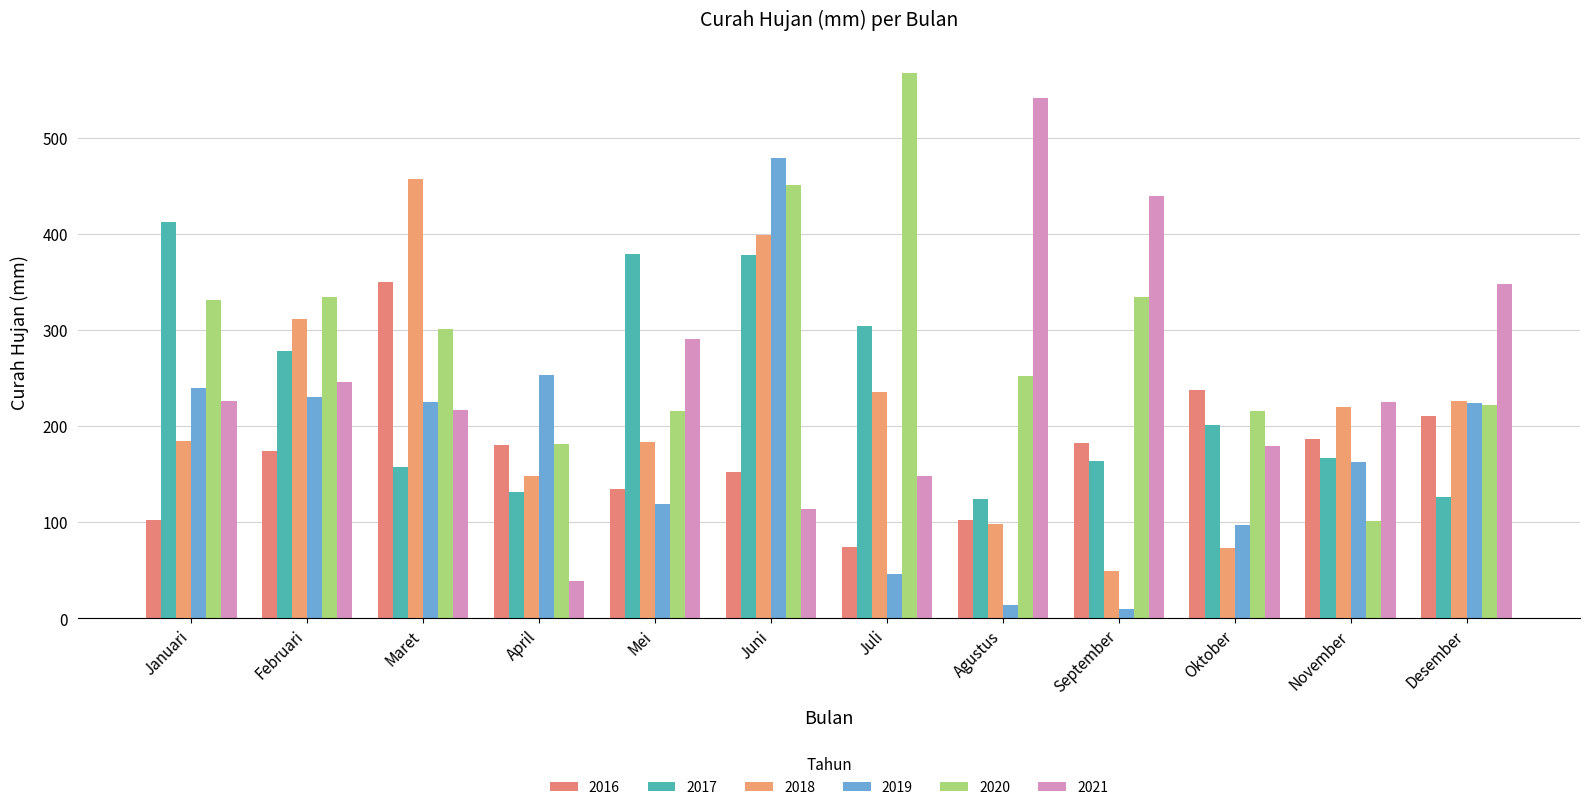

At which category is the sum across all series the highest?

Juni